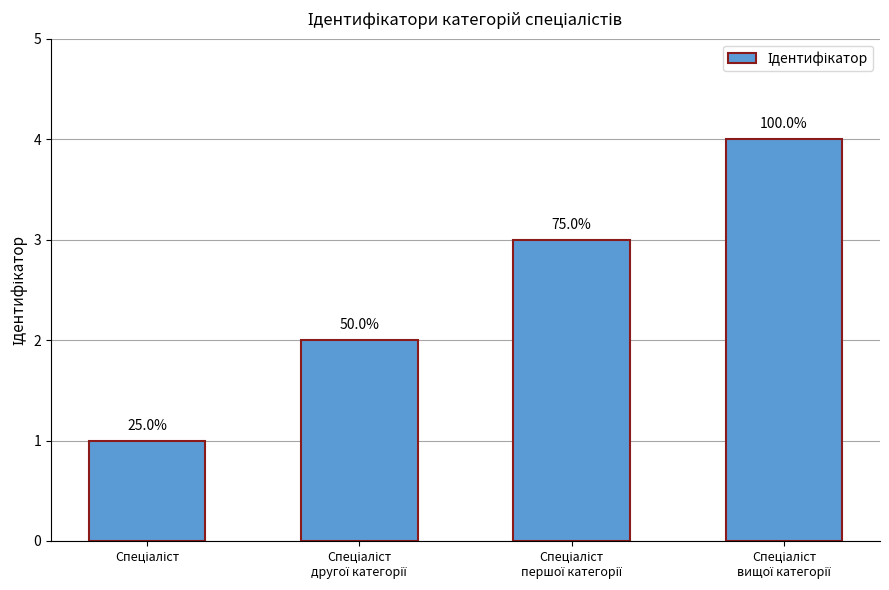

What position from the right is Спеціаліст
другої категорії?

3